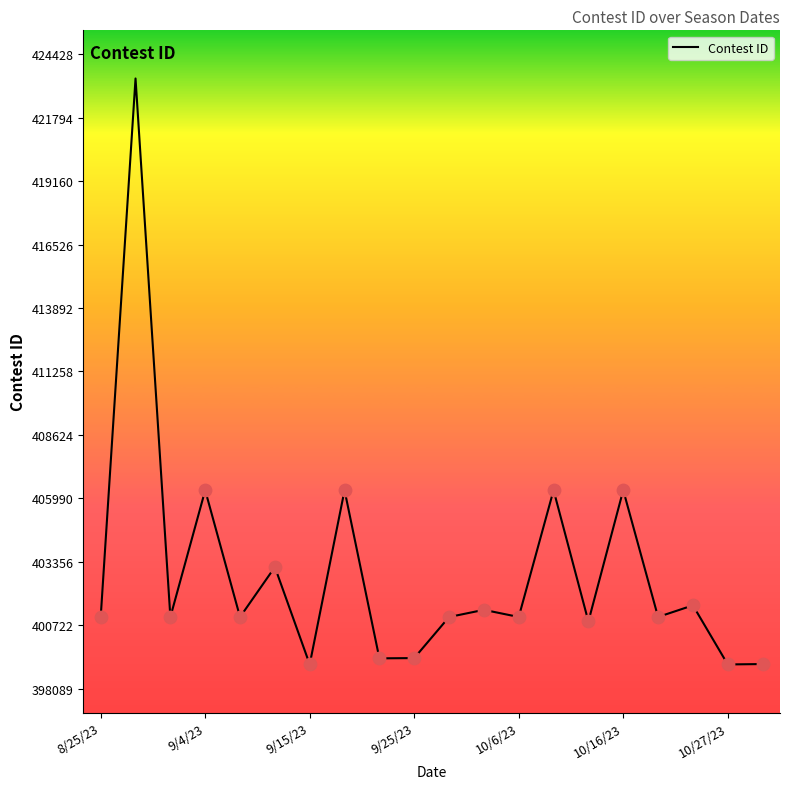

What is the minimum value shown in the chart?

399089